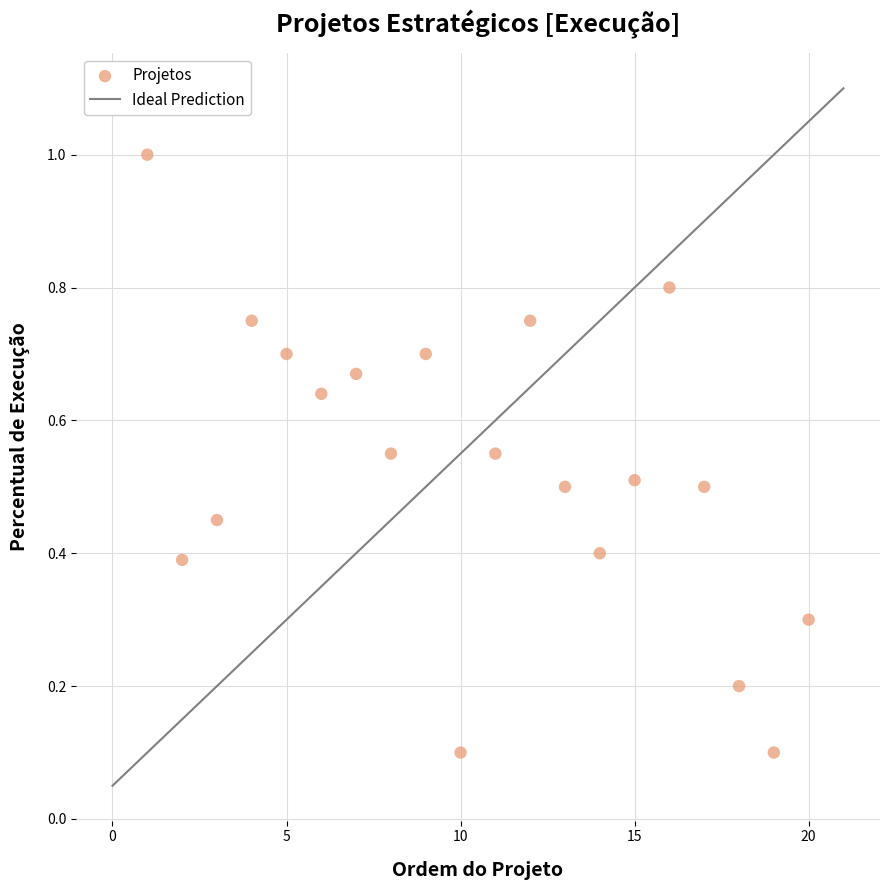

What is the range of Y values (max minus min)?

0.9